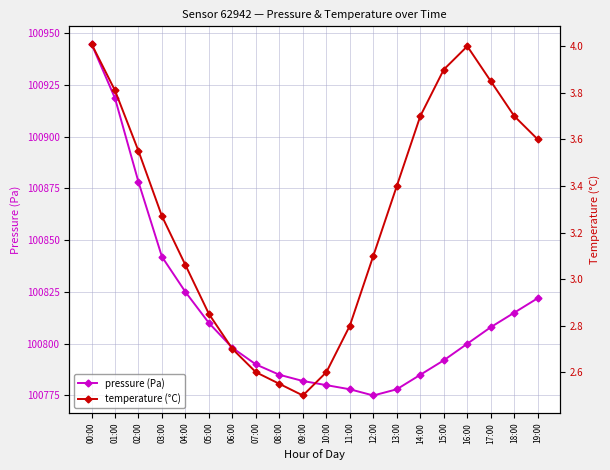

What position from the left is 10:00?

11